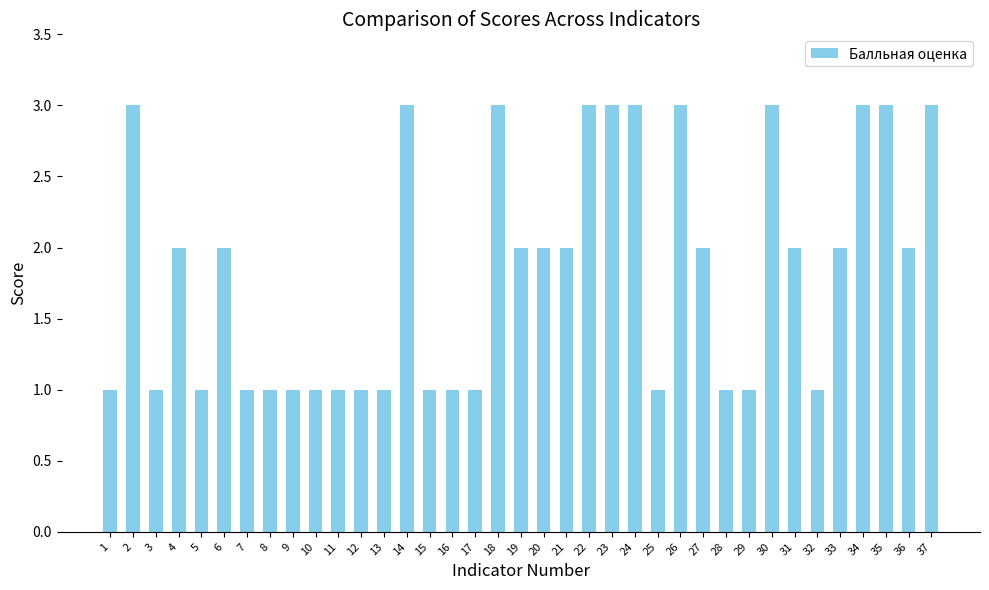

Approximately how many times larger is the value at 7 compared to 1?

1.0